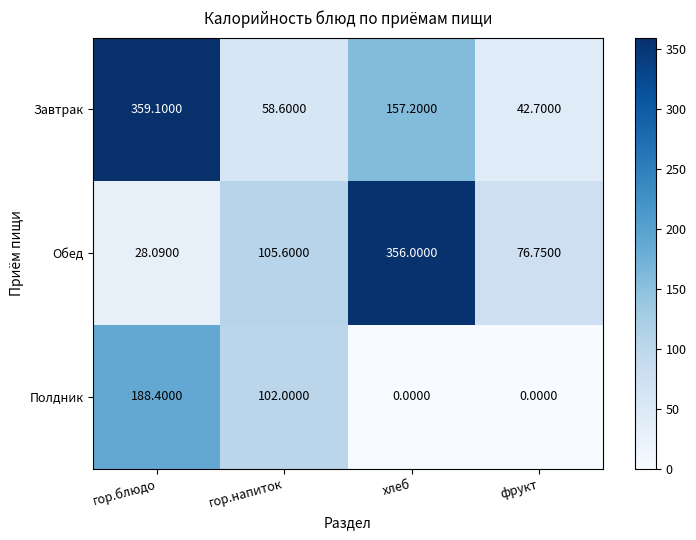

At хлеб, list the series in order from smallest to largest.

Полдник, Завтрак, Обед